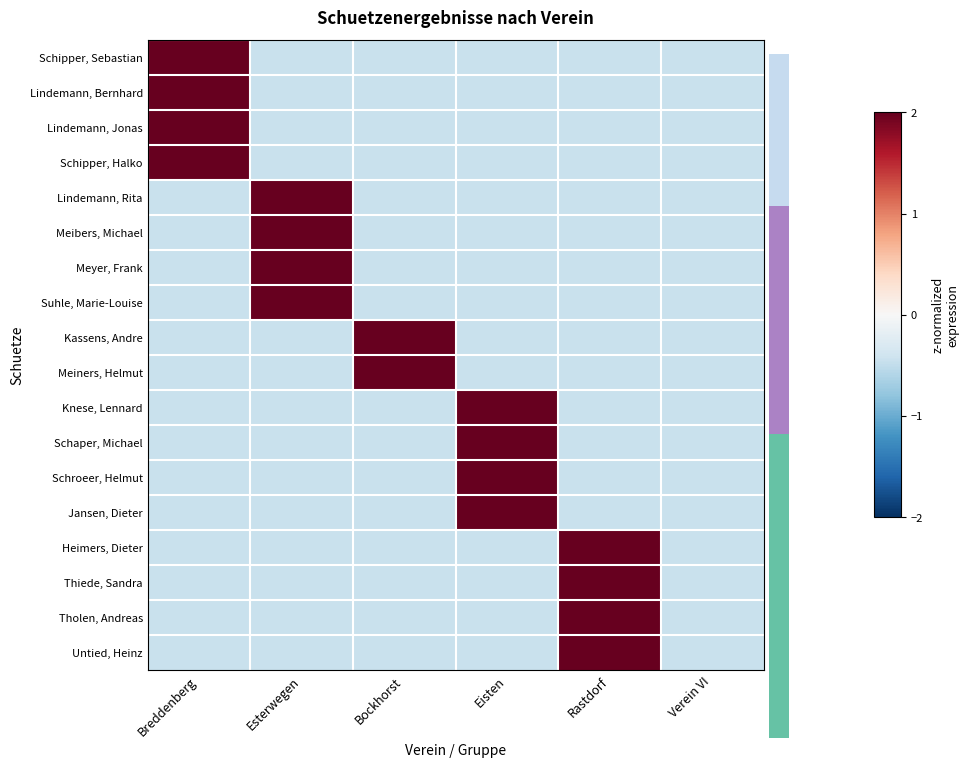

Rank the categories by Schipper, Halko value from lowest to highest.

Esterwegen, Bockhorst, Eisten, Rastdorf, Verein VI, Breddenberg